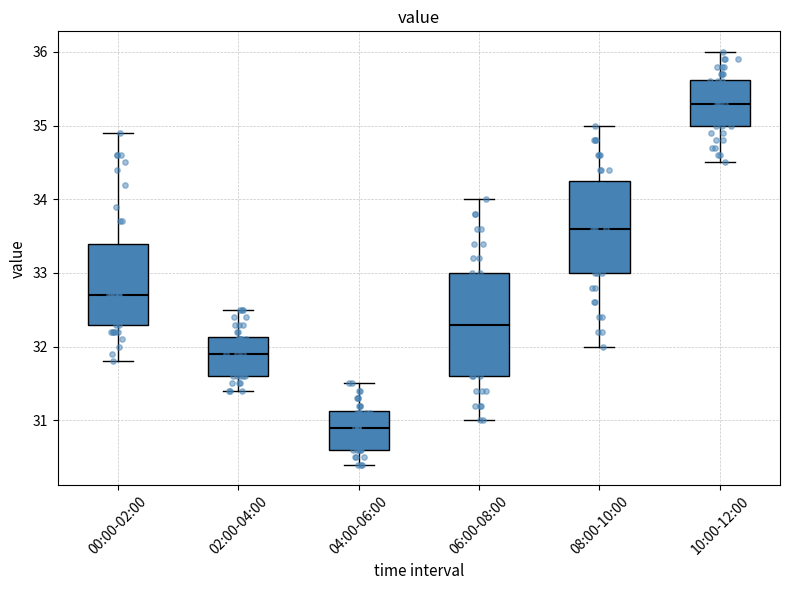

Reading left to right, read every box against the y-axis: the position of its median line, the range the box covers, and the ends of its whiskers. The values are not printed on the chart, so give them approximately, as read against the axis.

00:00-02:00: median 32.7, box 32.3 to 33.4, whiskers 31.8 to 34.9
02:00-04:00: median 31.9, box 31.6 to 32.1, whiskers 31.4 to 32.5
04:00-06:00: median 30.9, box 30.6 to 31.1, whiskers 30.4 to 31.5
06:00-08:00: median 32.3, box 31.6 to 33.0, whiskers 31.0 to 34.0
08:00-10:00: median 33.6, box 33.0 to 34.3, whiskers 32.0 to 35.0
10:00-12:00: median 35.3, box 35.0 to 35.6, whiskers 34.5 to 36.0